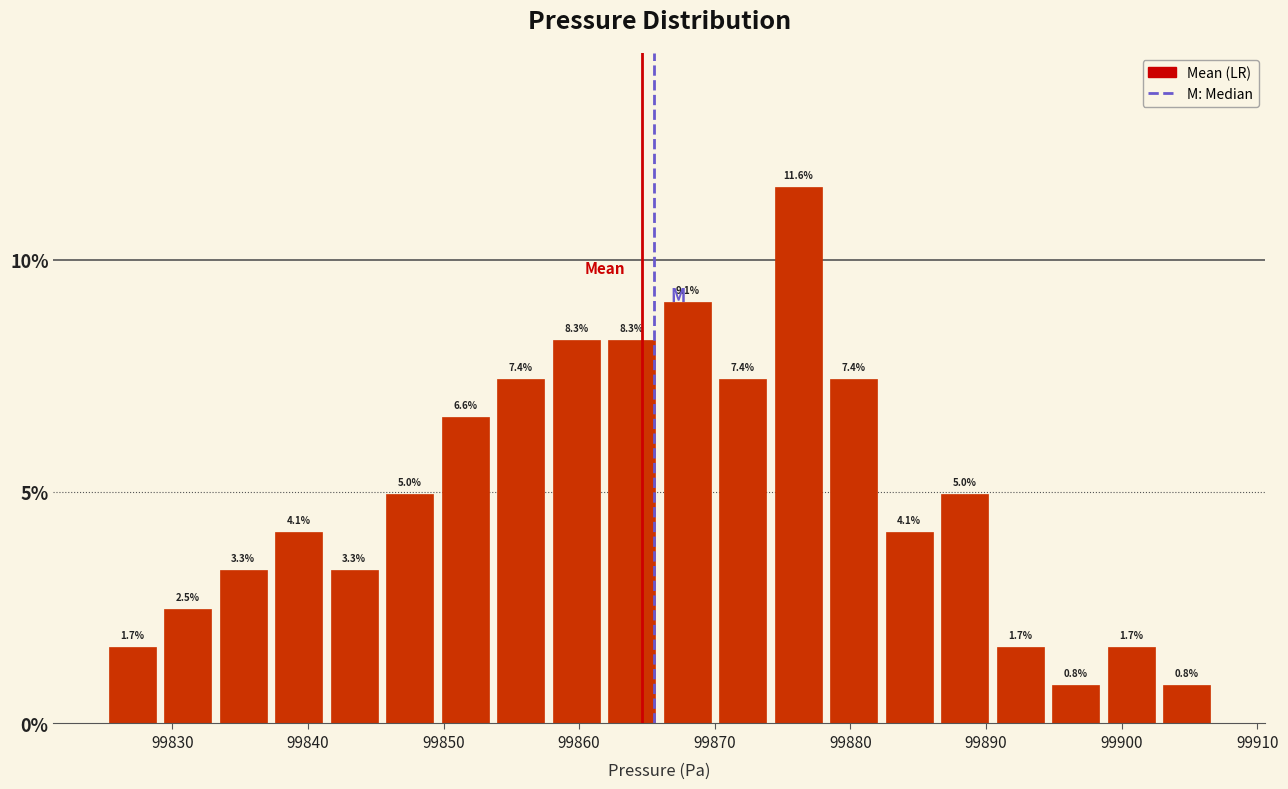

Reading left to right, transcribe this chart: for each bar, give the range it covers on the x-axis and its height. The bar edges are not printed on the chart, so give them approximately, as read against the axis.

99825 to 99829: 1.7
99829 to 99833: 2.5
99833 to 99837: 3.3
99837 to 99841: 4.1
99841 to 99845: 3.3
99845 to 99850: 5.0
99850 to 99854: 6.6
99854 to 99858: 7.4
99858 to 99862: 8.3
99862 to 99866: 8.3
99866 to 99870: 9.1
99870 to 99874: 7.4
99874 to 99878: 11.6
99878 to 99882: 7.4
99882 to 99886: 4.1
99886 to 99890: 5.0
99890 to 99895: 1.7
99895 to 99899: 0.8
99899 to 99903: 1.7
99903 to 99907: 0.8